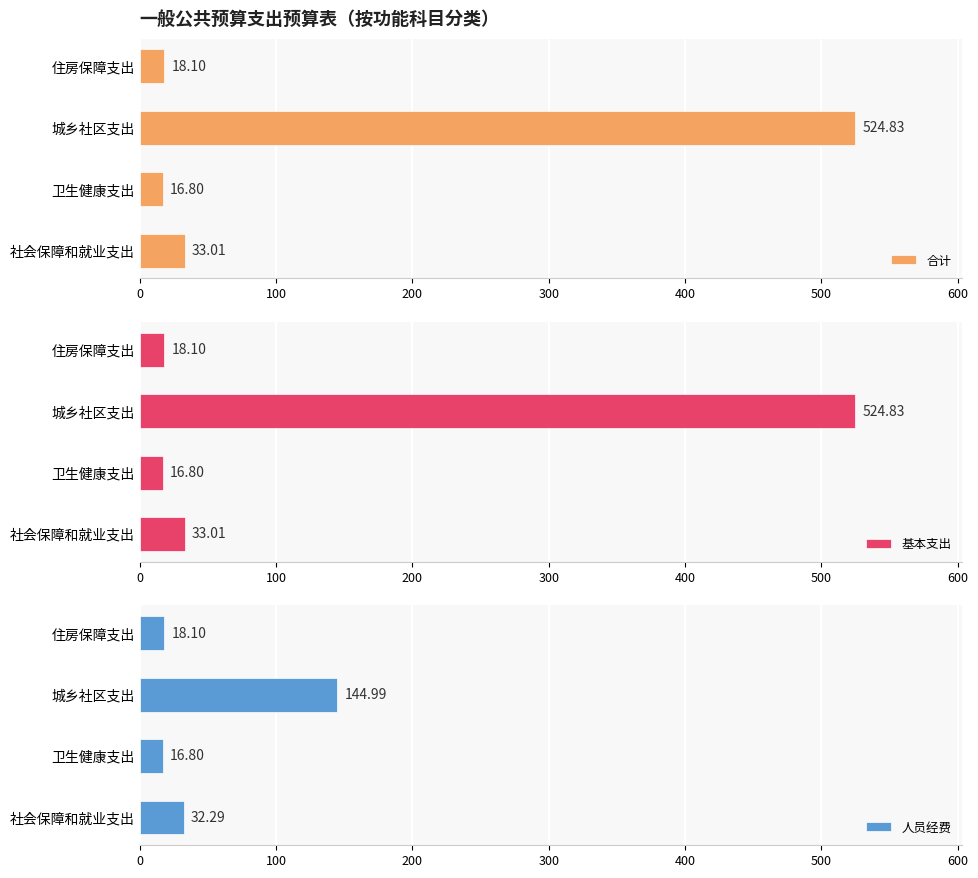

At which label is 合计 closest to 270?

社会保障和就业支出